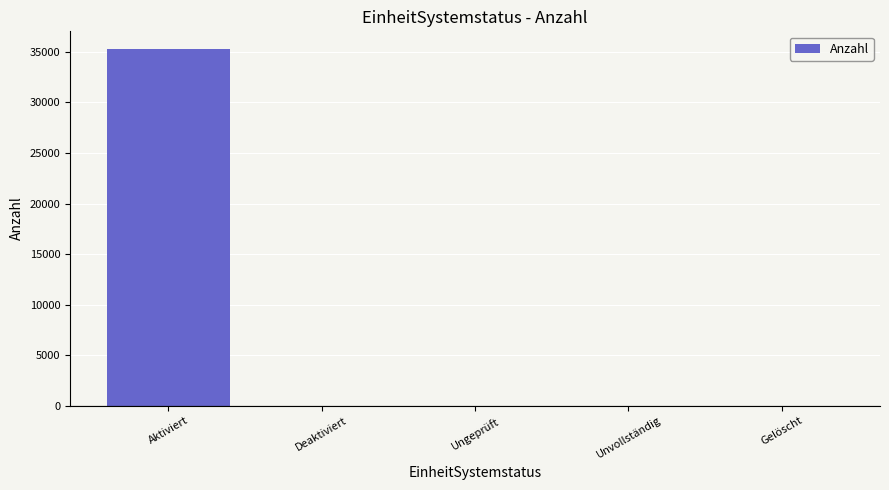

Are the bars horizontal?

No